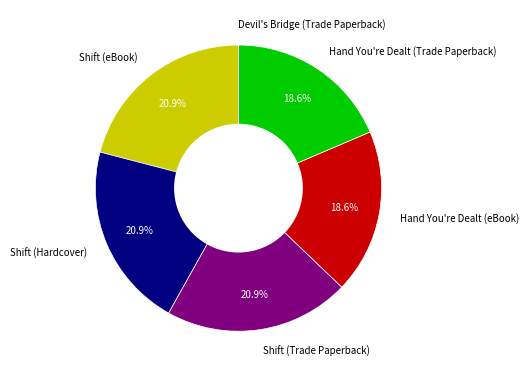

Is there any slice that represents more than half of the pie?

No